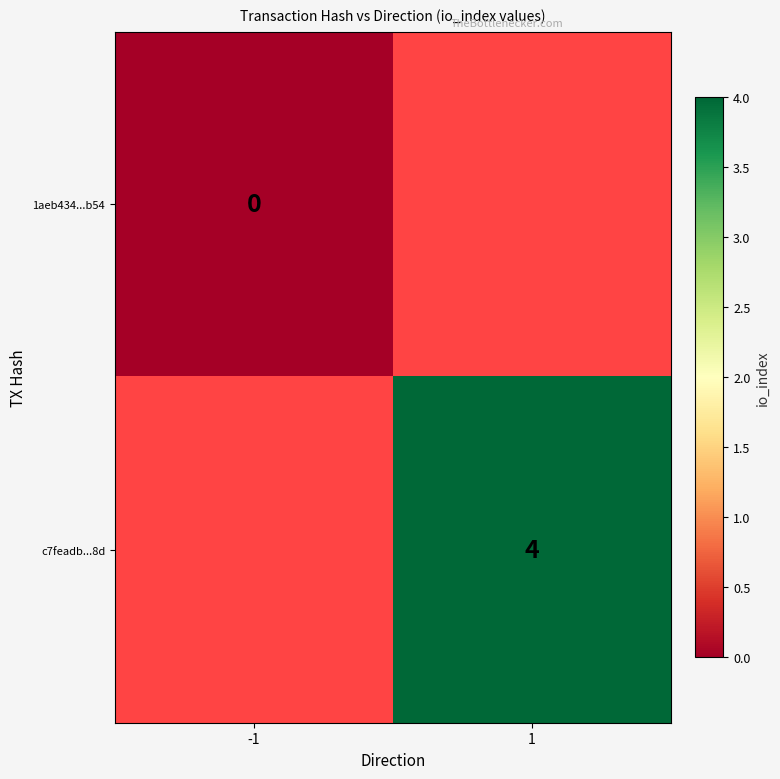

True or false: c7feadb...8d has a value of 7 at 1.

False